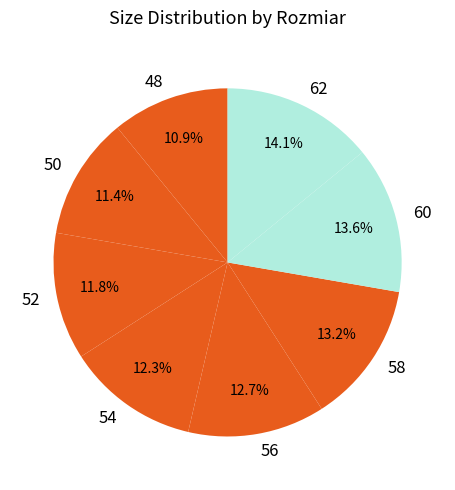

To the nearest percent, what is the difference between the 48 and 60 slice percentages?

3%